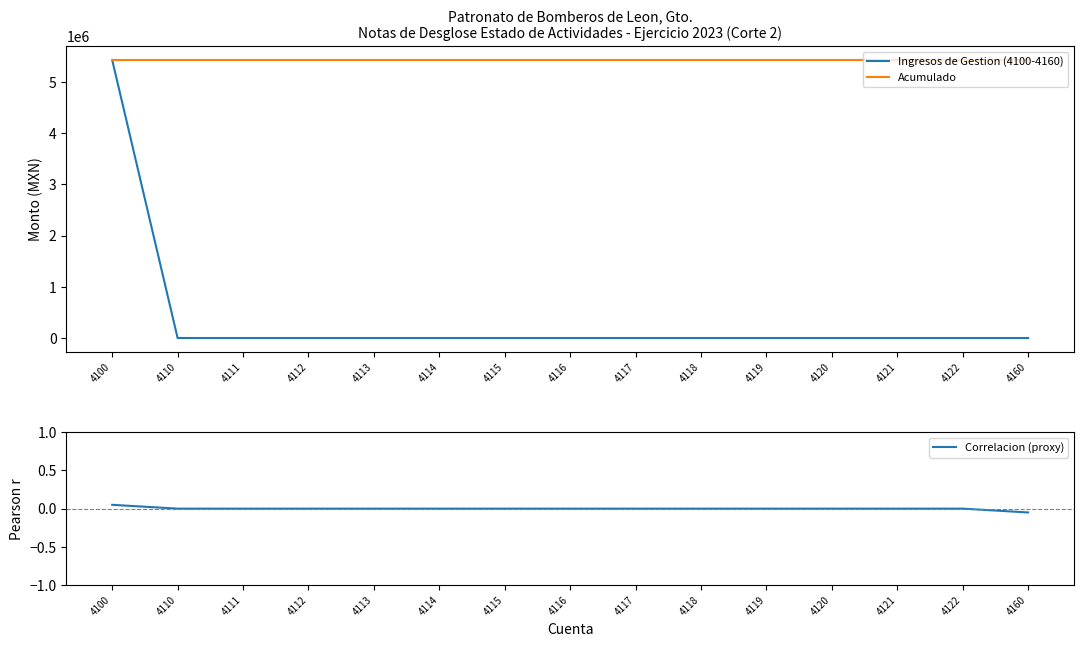

Rank the series by their maximum value, from lowest to highest.

Correlacion (proxy), Ingresos de Gestion (4100-4160), Acumulado